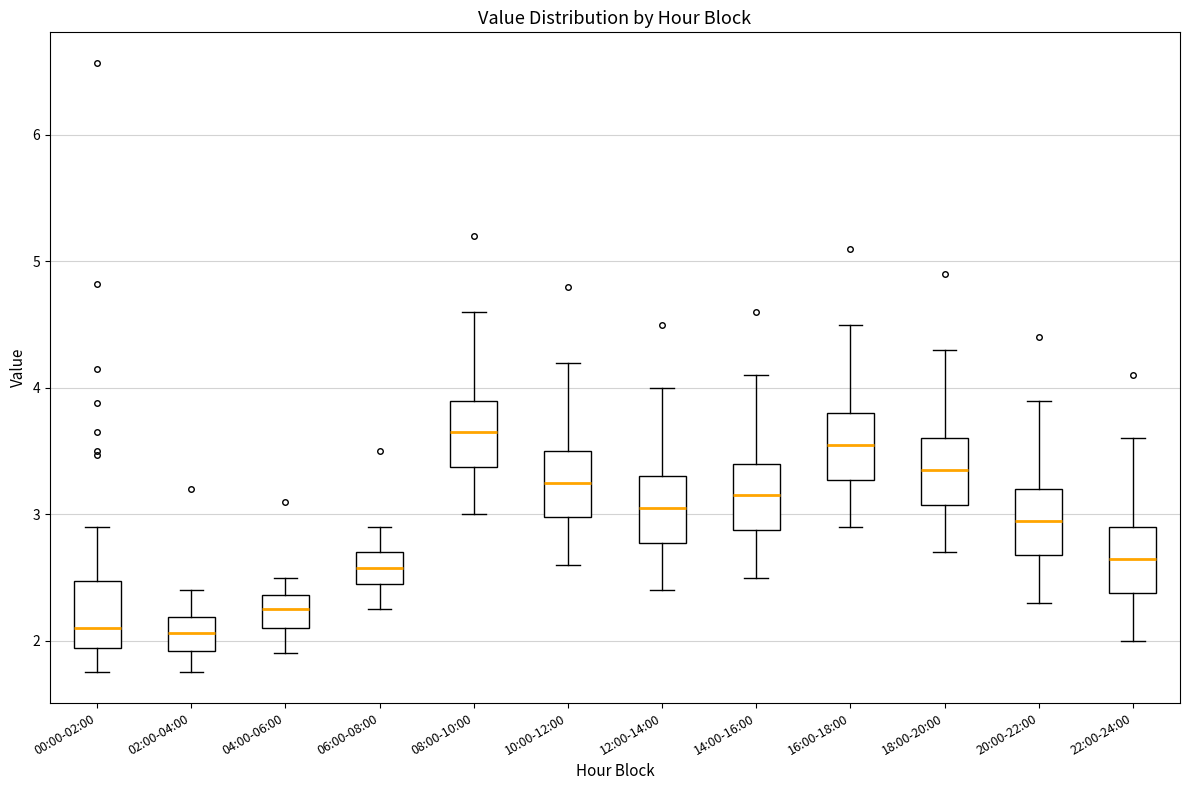

Which box's median line is the highest?

08:00-10:00